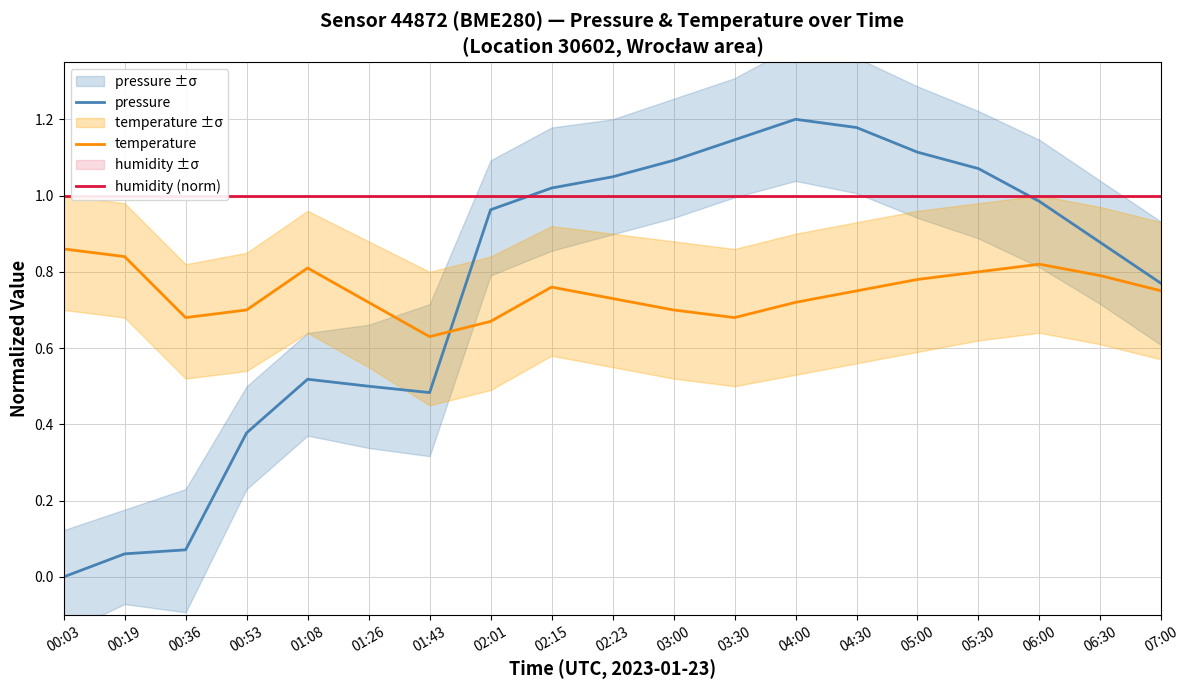

Which series has the widest spread of values?

pressure